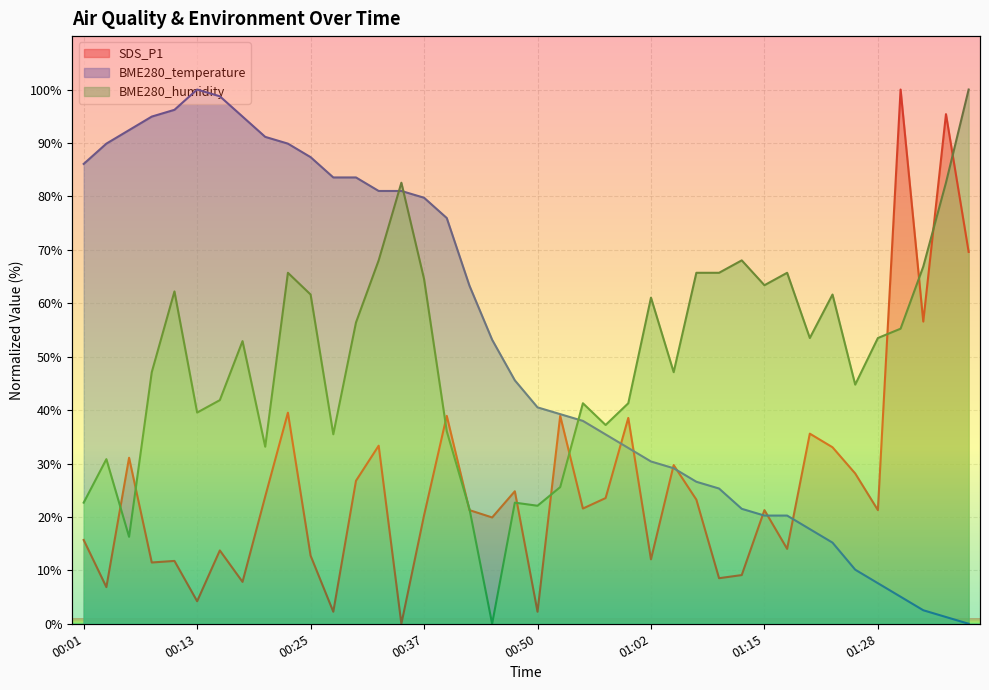

Rank the series by their maximum value, from lowest to highest.

SDS_P1, BME280_temperature, BME280_humidity